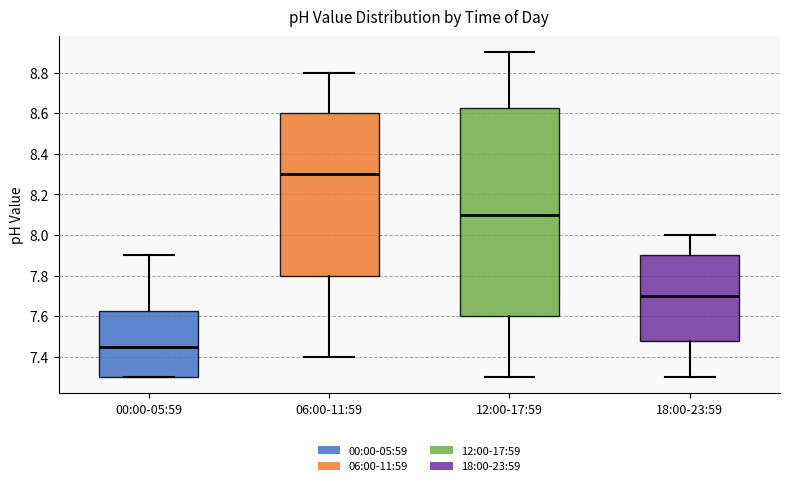

Where does the lower whisker of the box for 18:00-23:59 end on the y-axis? The values are not printed on the chart, so give them approximately, as read against the axis.

7.30